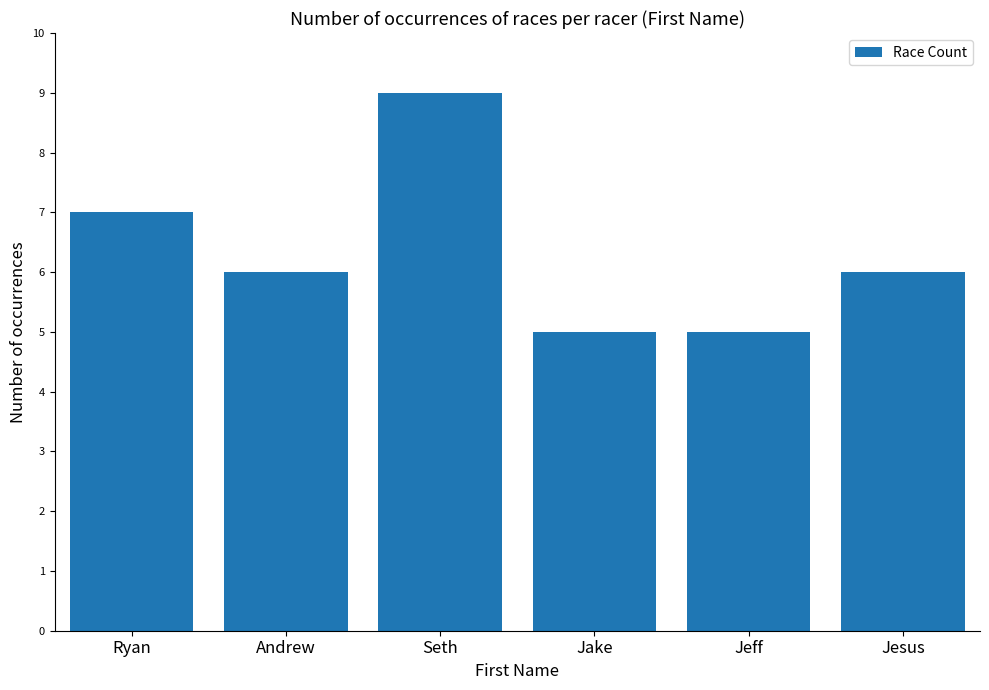

Reading right to left, transcribe all the data shown in this chart.

6	5	5	9	6	7